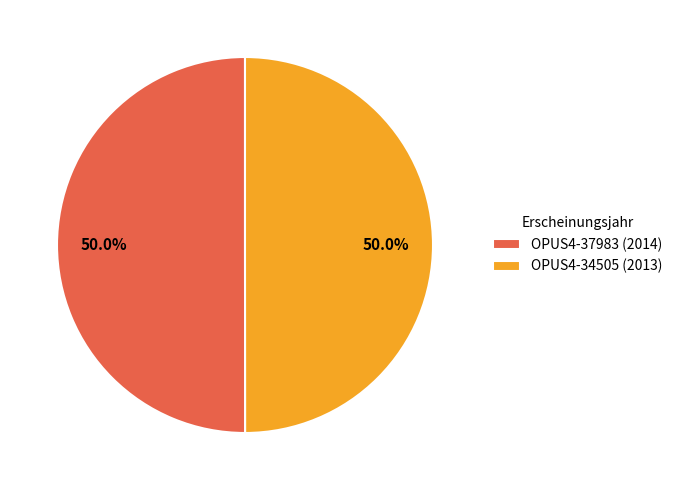

What percentage is the OPUS4-37983 slice, to the nearest percent?

50%